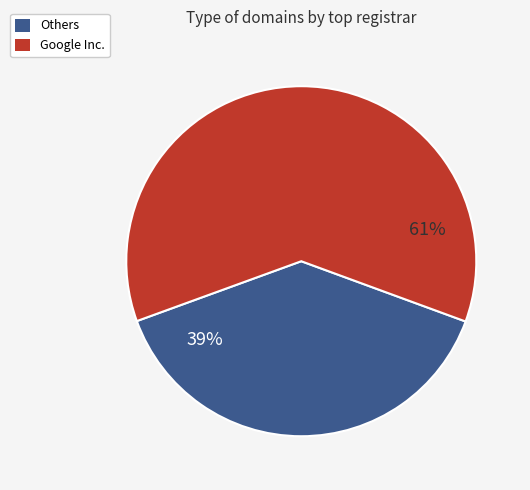

Does any single category account for the majority?

Yes